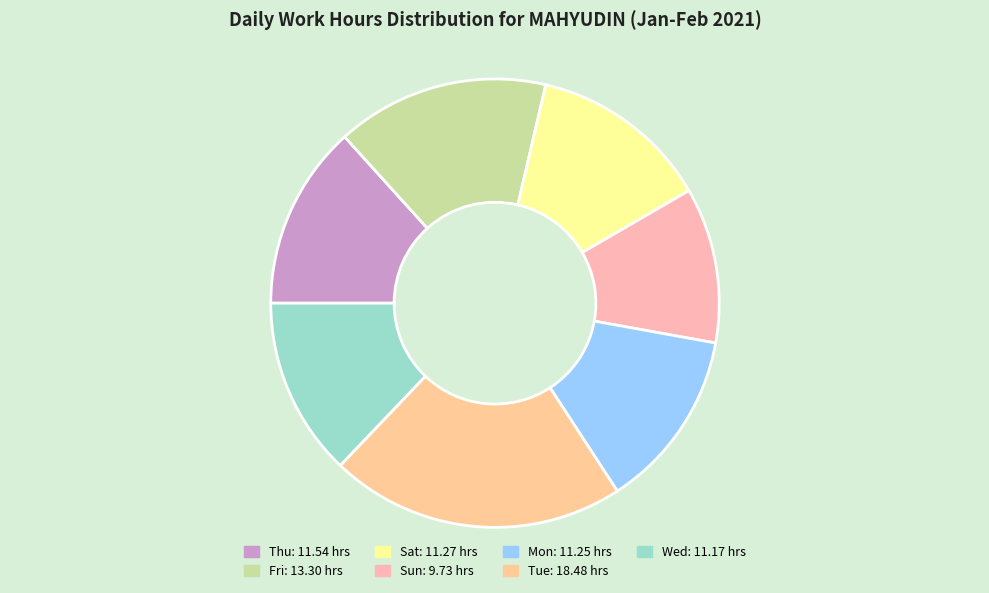

To the nearest percent, what portion does Thu represent?

13%